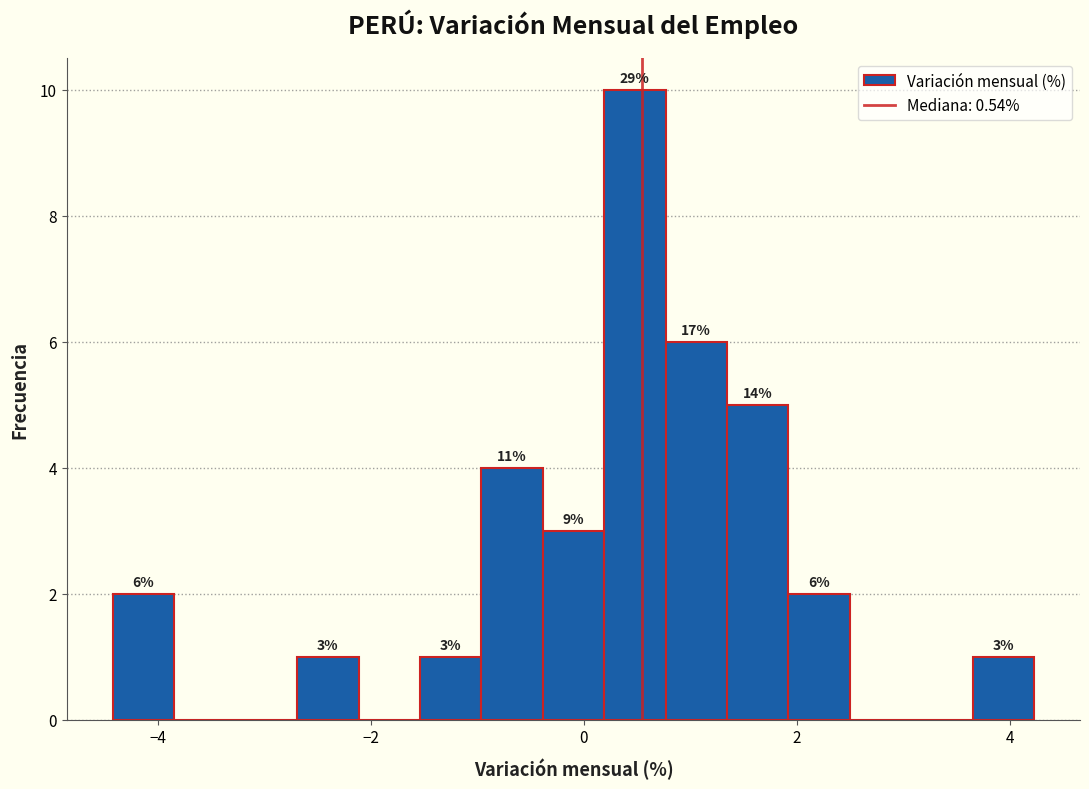

Read against the x-axis, roughly where is the centre of the tallest bar?

0.4